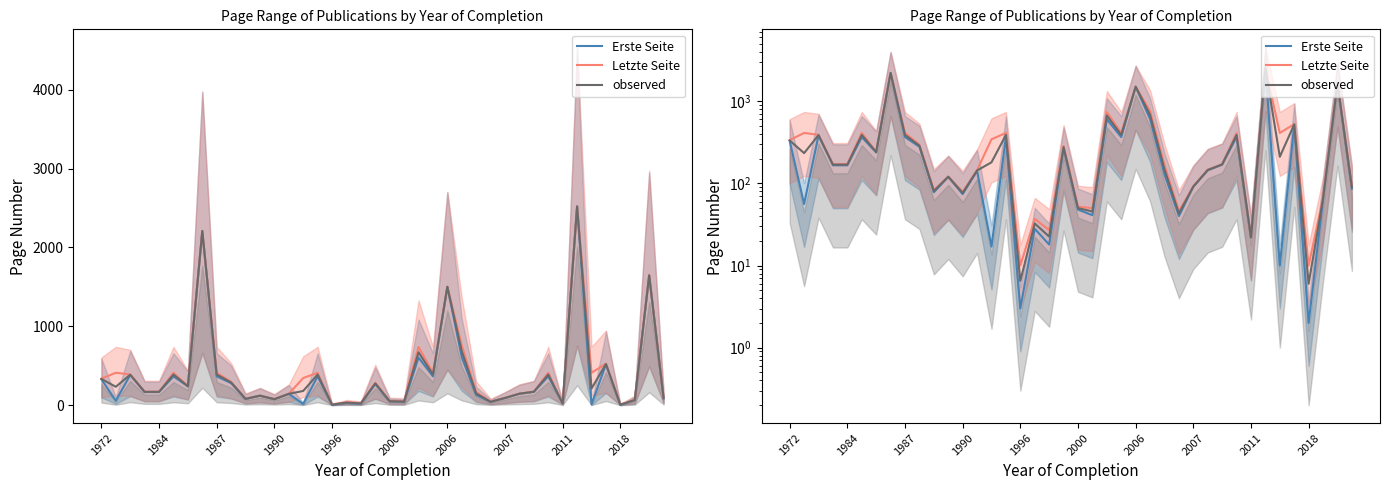

Which has a higher value, 2000 or 23?

2000